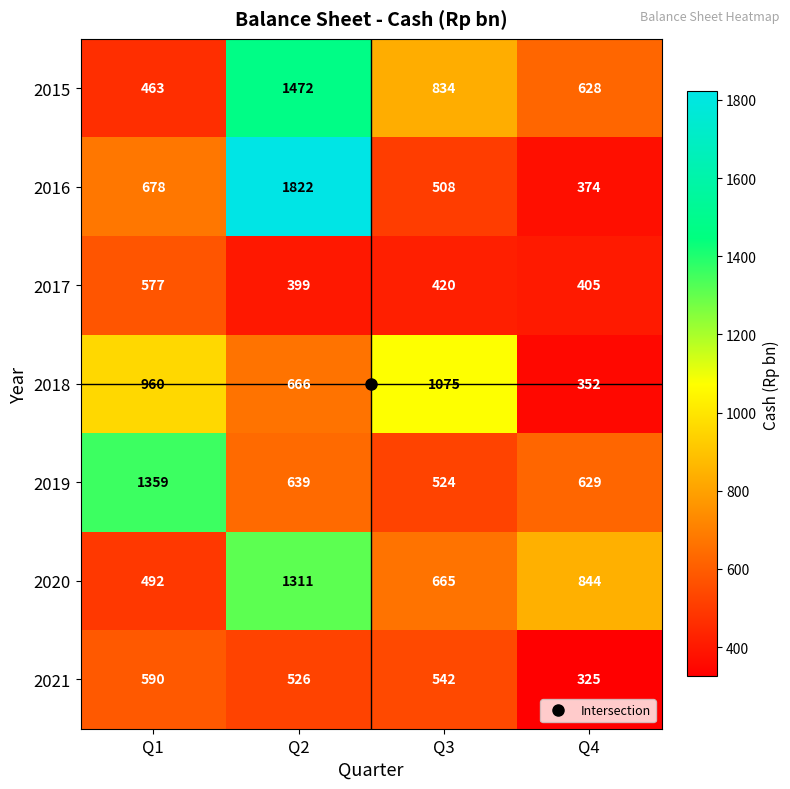

At which category does the chart reach its minimum across all series?

Q4